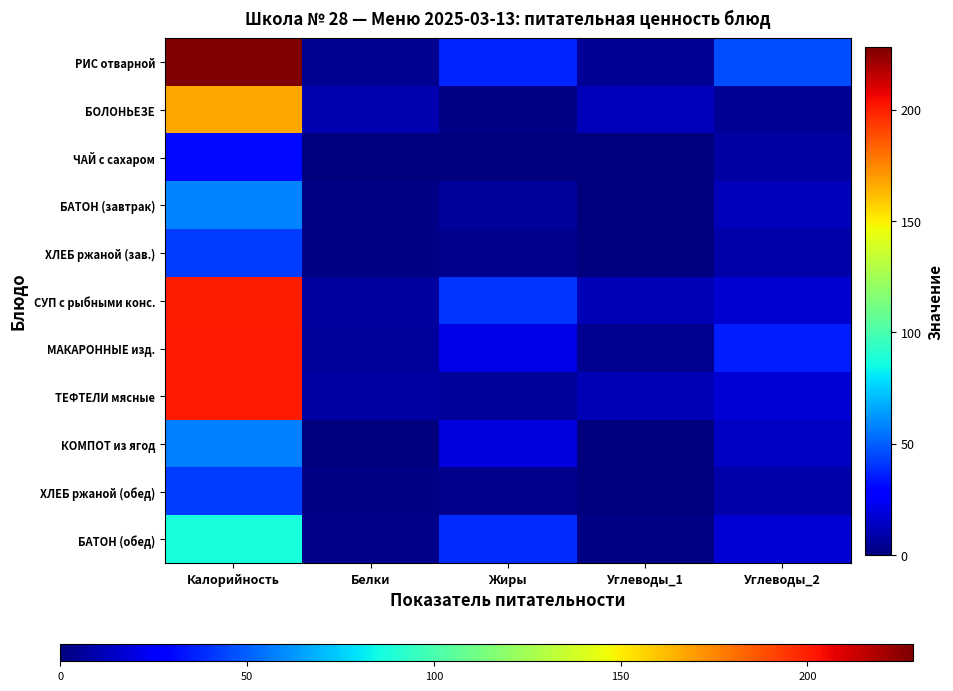

Which category has the lowest value across all series?

Белки